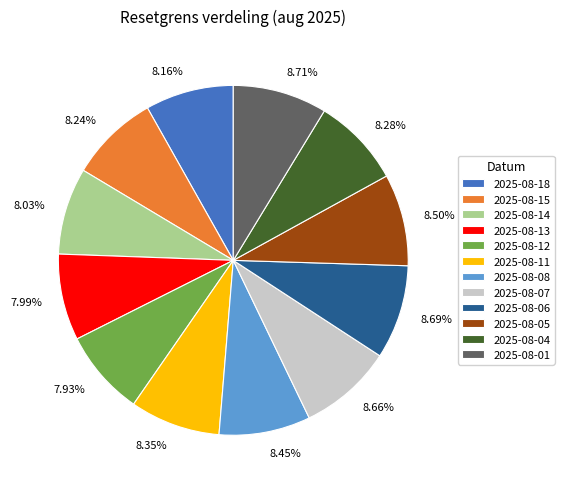

Combined, do 2025-08-11 and 2025-08-08 account for over 50%?

No